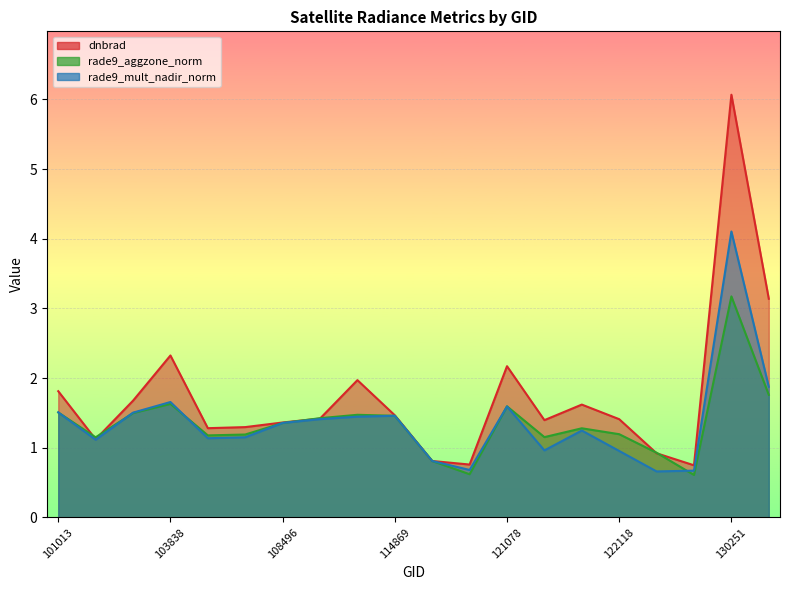

The rade9_mult_nadir_norm series shows 0.8 at 119005. True or false?

True